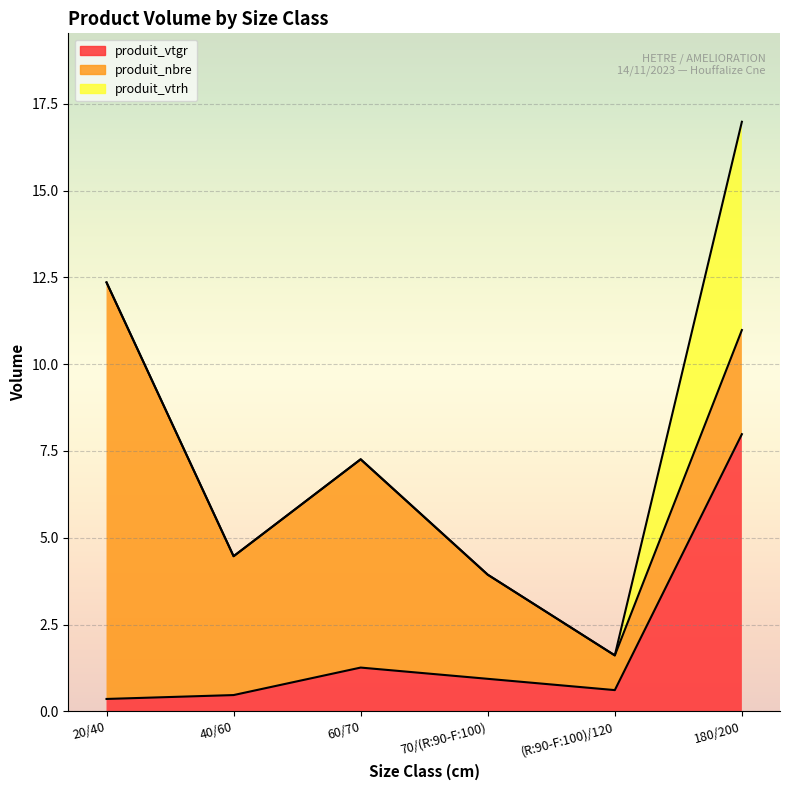

True or false: produit_vtrh and produit_vtgr intersect in this chart.

False